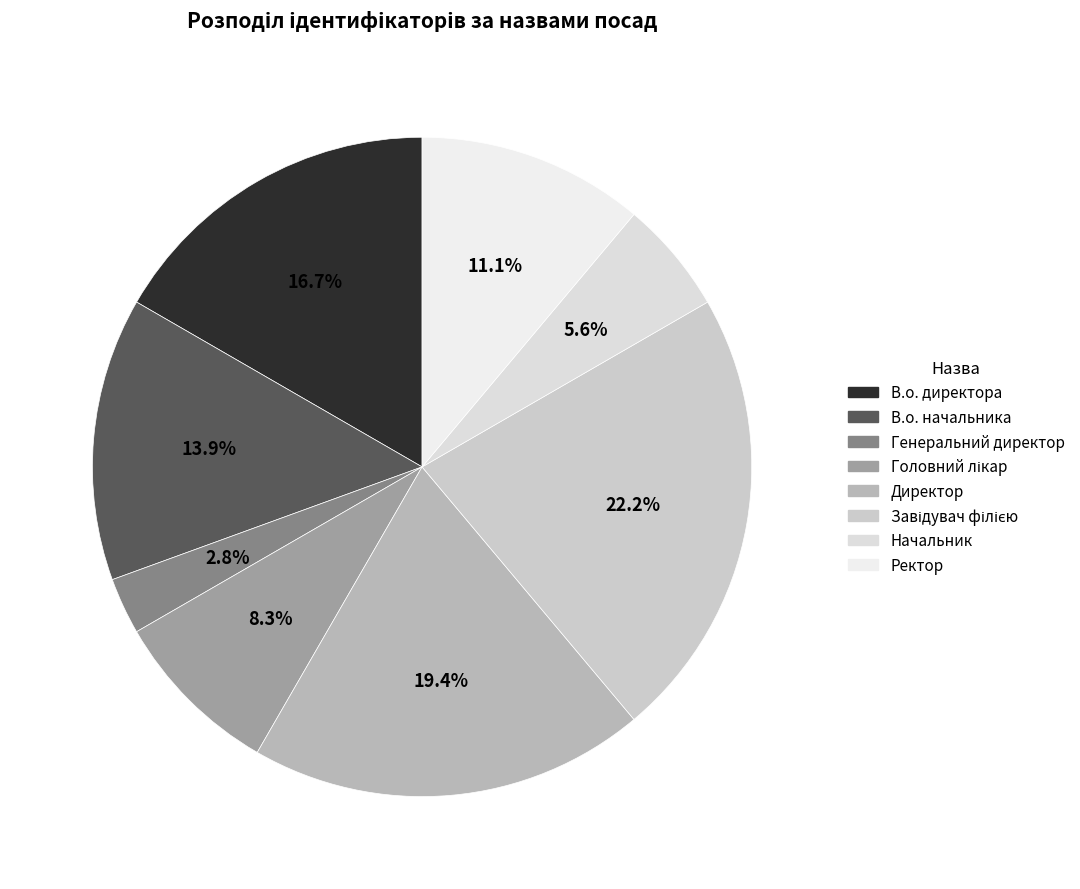

Is there any slice that represents more than half of the pie?

No